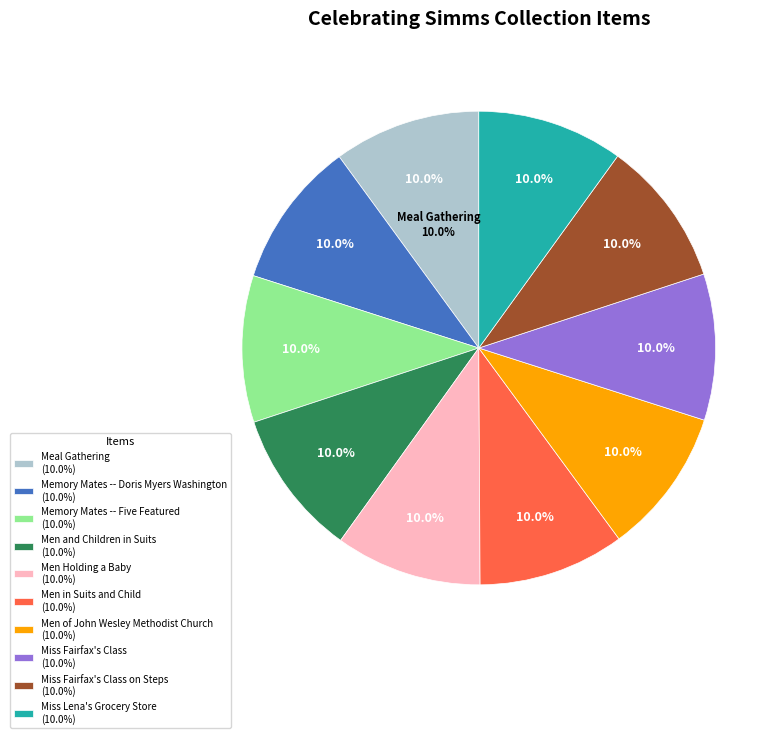

What is the ratio of the value at Memory Mates -- Doris Myers Washington to the value at Miss Fairfax's Class on Steps?

1.0